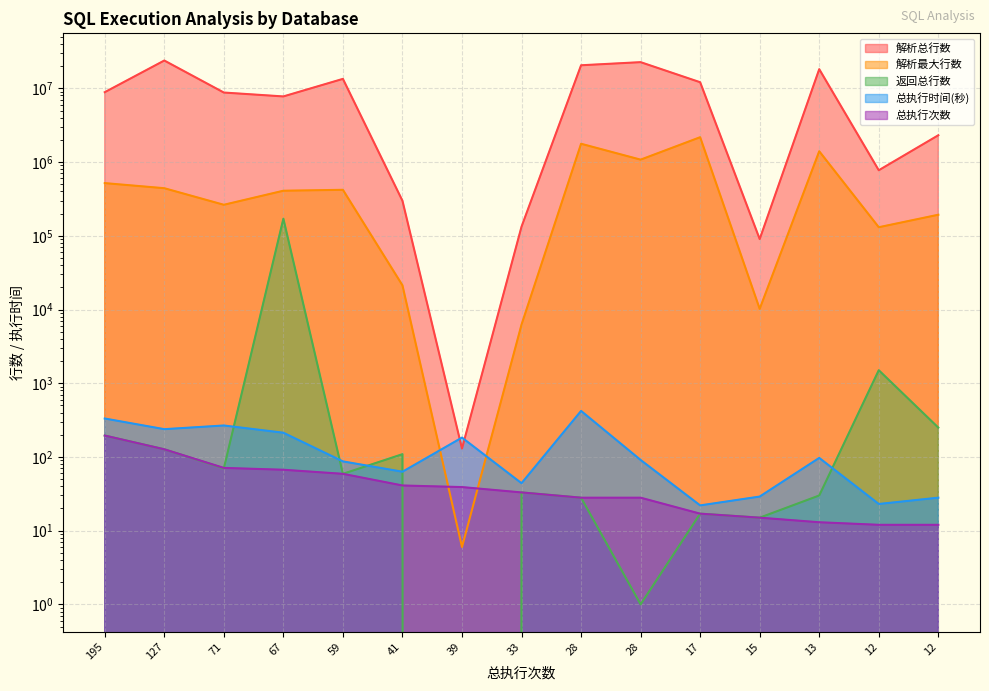

Count the number of data series in this chart.

5